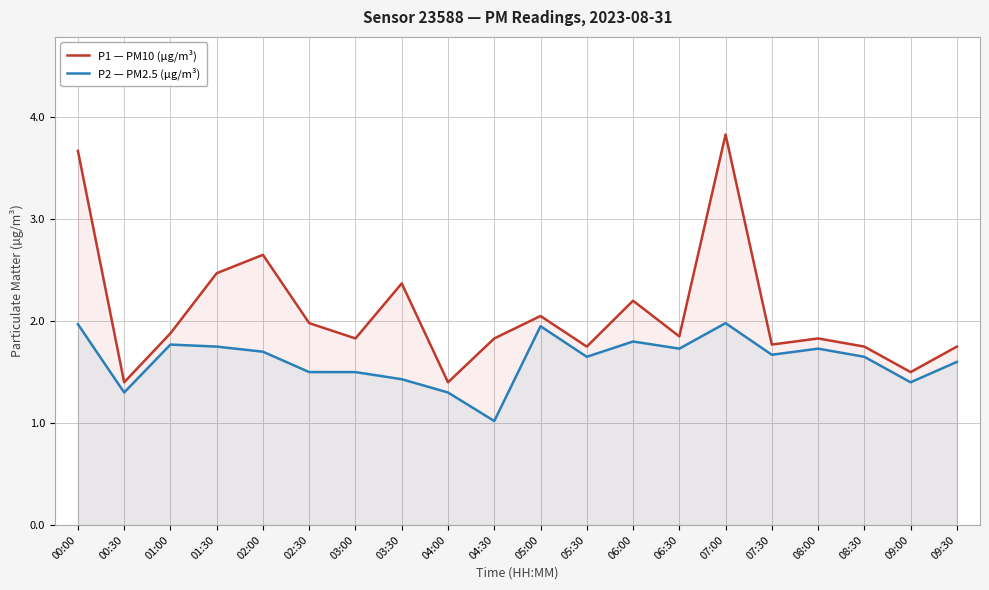

Where is P2 — PM2.5 (µg/m³) nearest to the value 1?

04:30